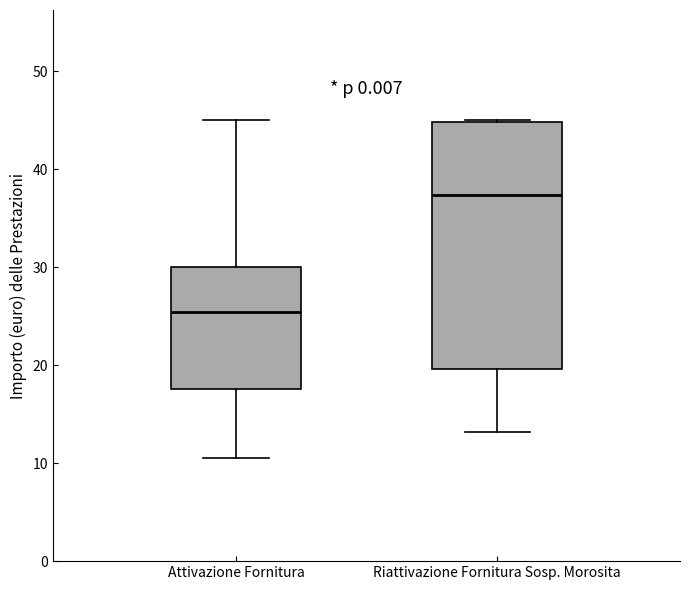

Comparing the boxes themselves (not the whiskers), which one is the tallest?

Riattivazione Fornitura Sosp. Morosita